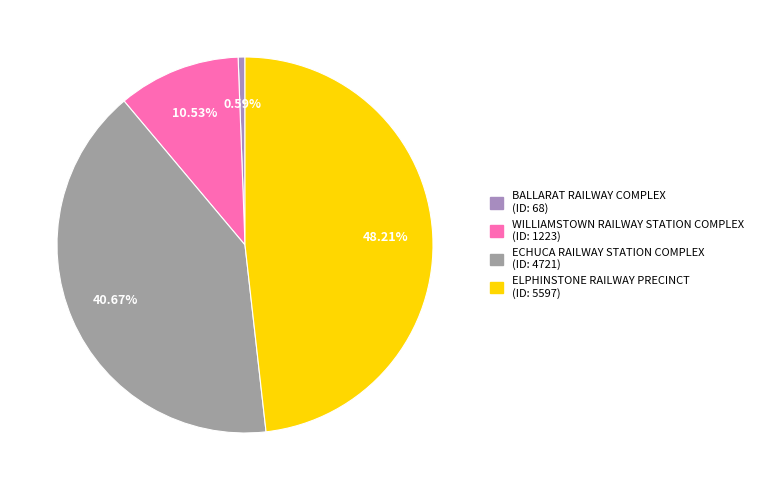

Is the sum of WILLIAMSTOWN RAILWAY STATION COMPLEX and BALLARAT RAILWAY COMPLEX greater than half?

No